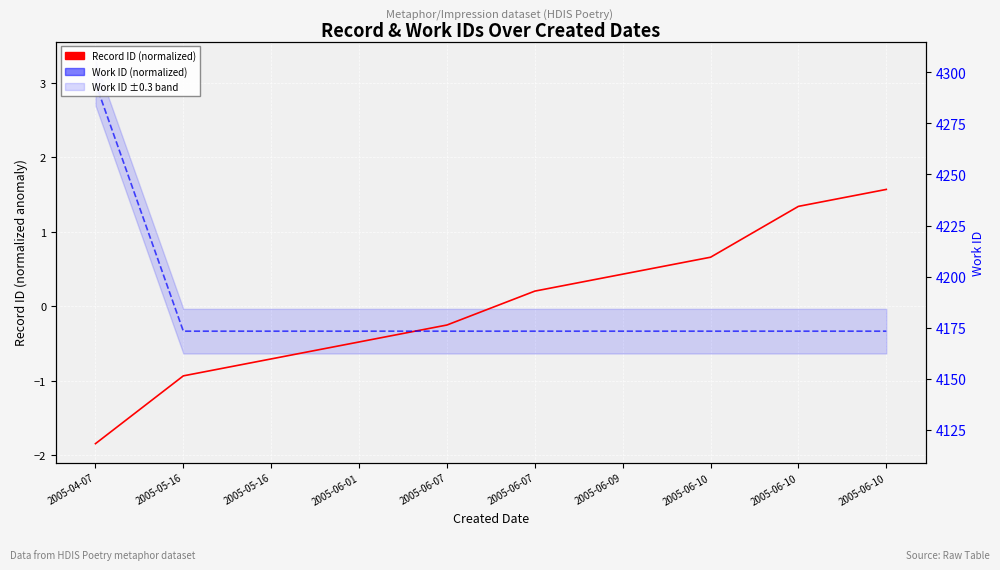

How many values in the Work ID (normalized) series are below 0?

9